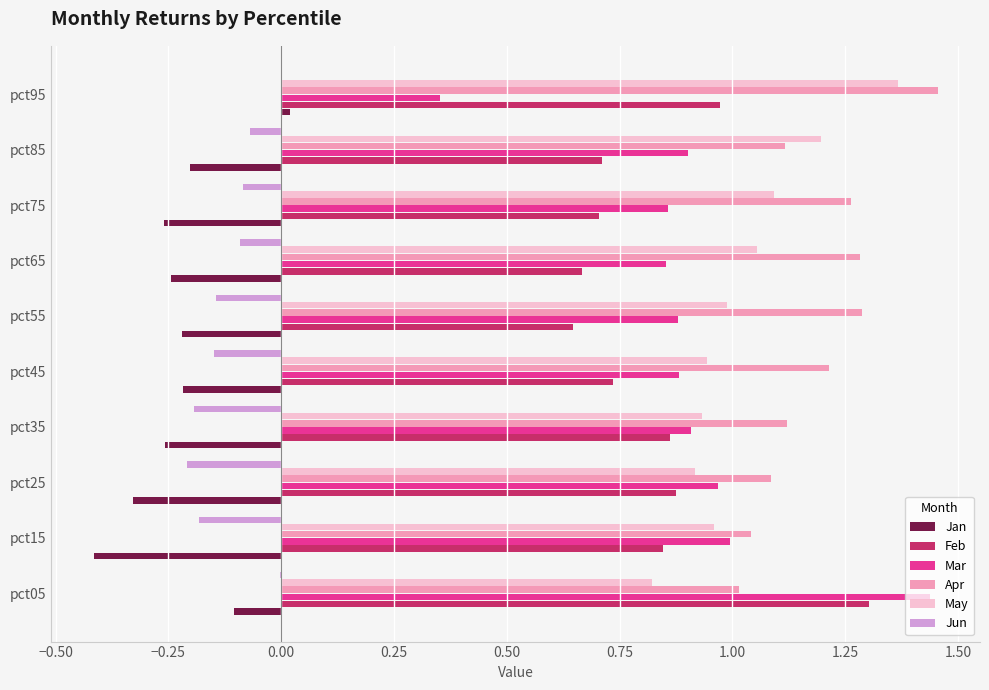

The value of Mar at pct25 is 0.3. True or false?

False